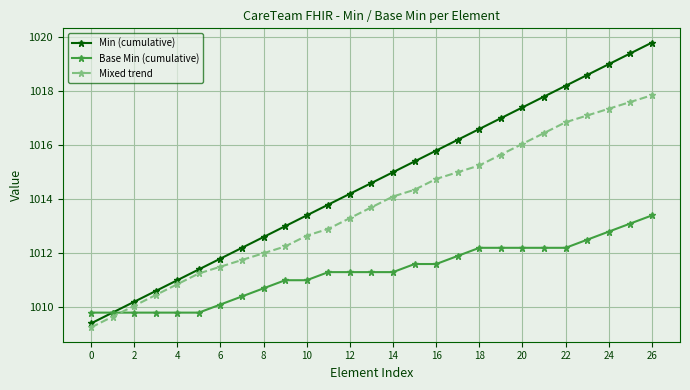

Which series has the largest range (max minus min)?

Min (cumulative)